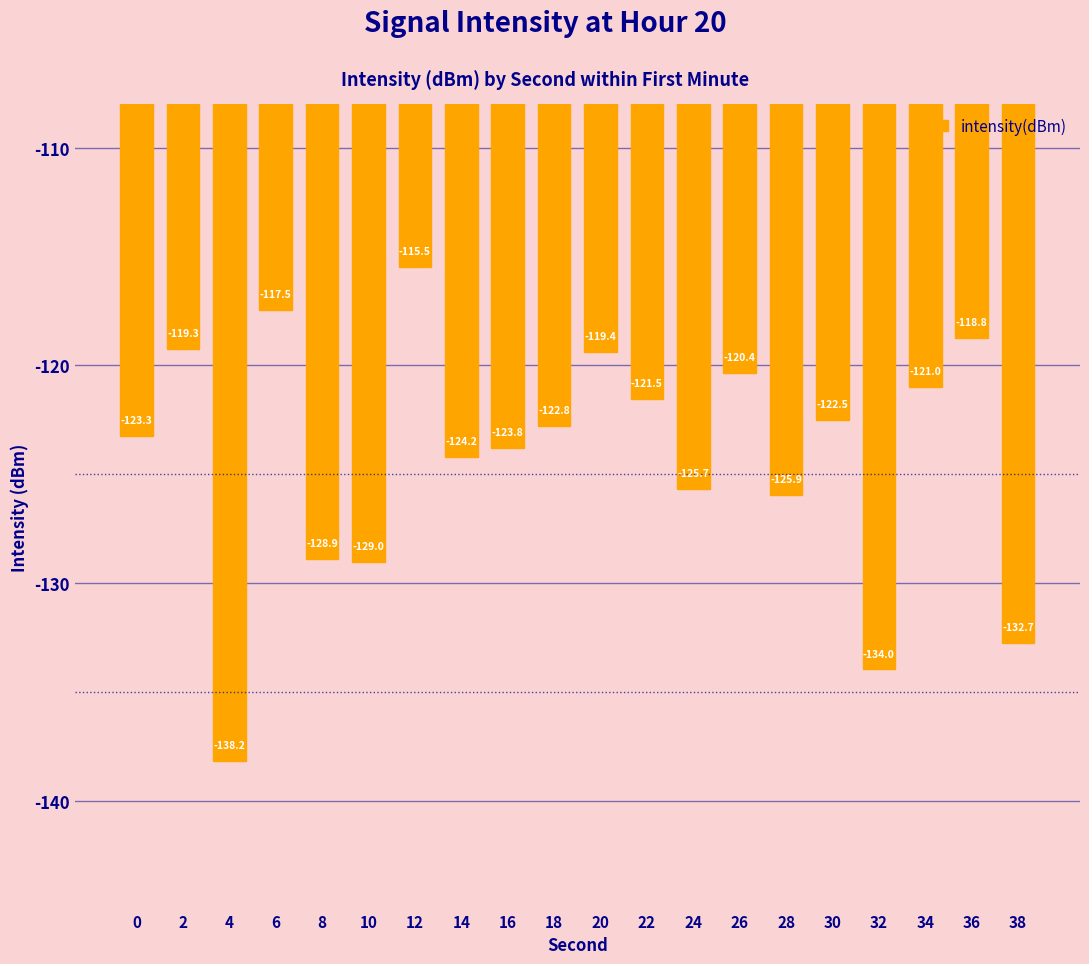

How many bars are there in total?

20